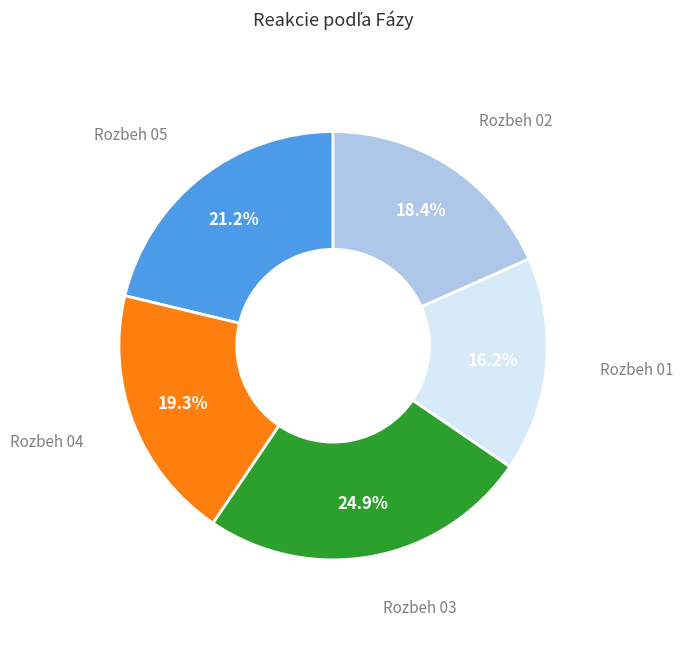

Is there any slice that represents more than half of the pie?

No